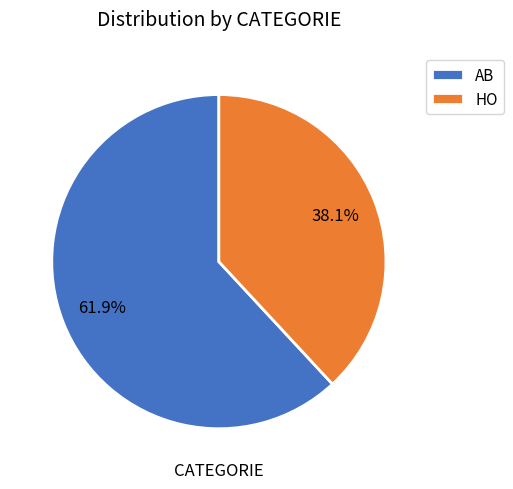

The HO slice represents 38% of the pie. True or false?

True